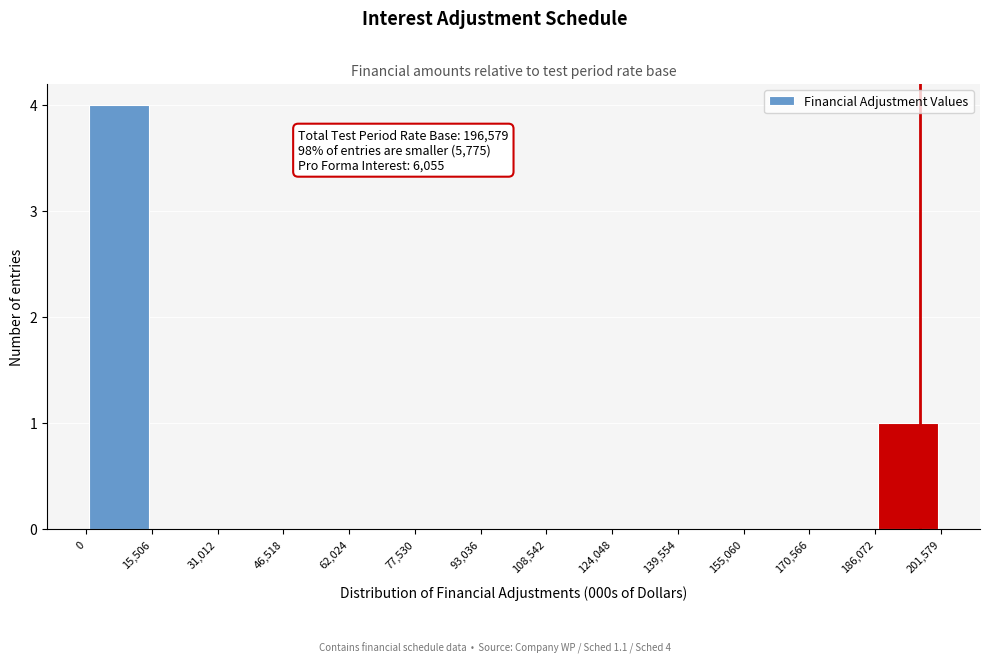

Which range on the x-axis has the tallest bar?

0 to 15,506